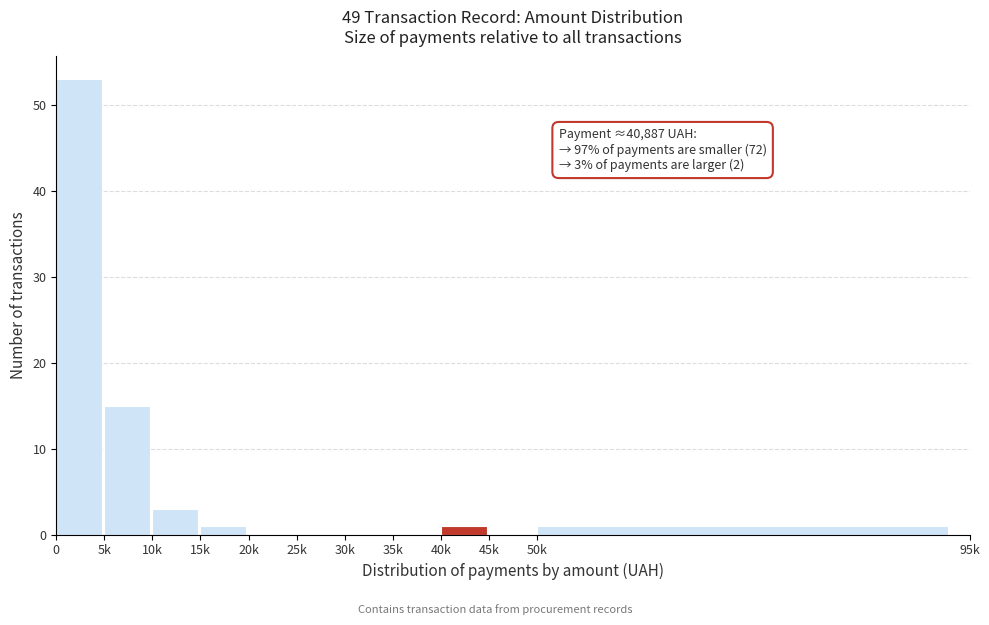

Reading left to right, list all the values displayed in this chart.

0=53	5k=15	10k=3	15k=1	20k=0	25k=0	30k=0	35k=0	40k=1	45k=0	50k=1